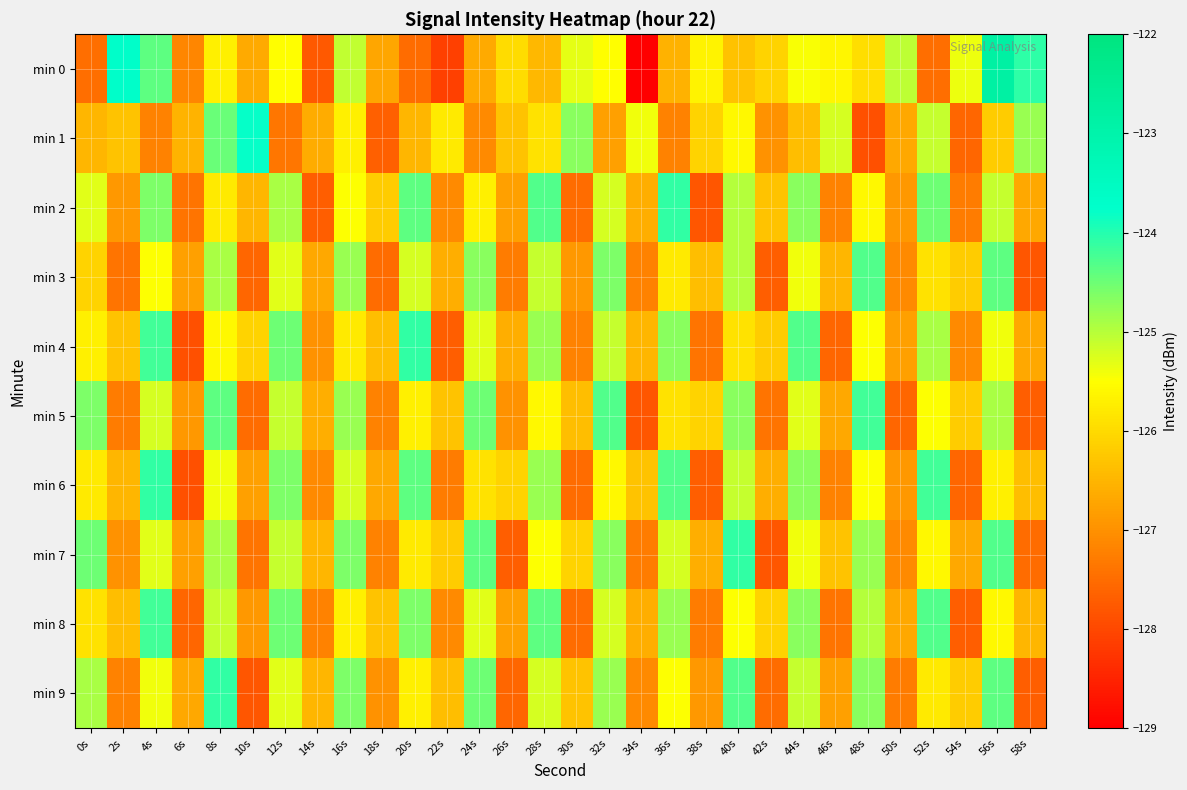

Rank the series by their maximum value, from lowest to highest.

min 3, min 5, min 8, min 2, min 4, min 6, min 7, min 9, min 1, min 0